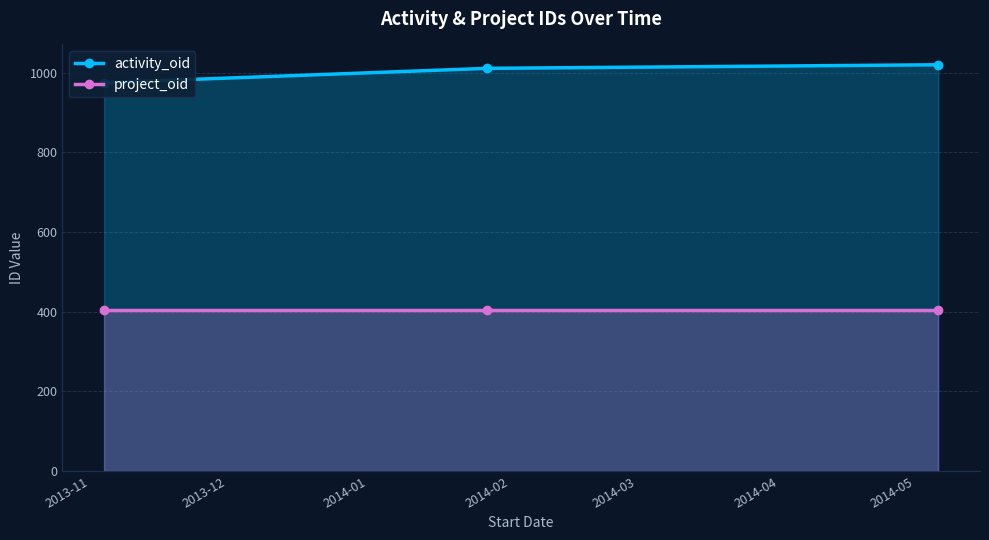

Which series changed the most between 2013-12 and 2014-01?

activity_oid